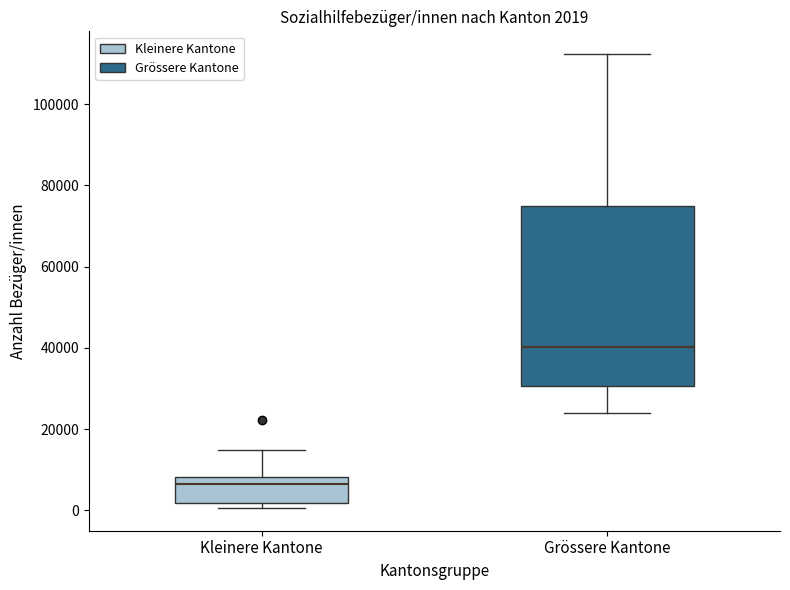

Which box's median line is the lowest?

Kleinere Kantone